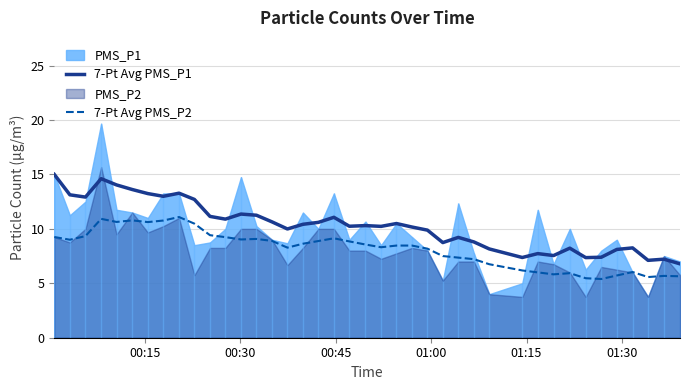

What is the value of the 7-Pt Avg PMS_P2 point at the 12th from the left?

9.2